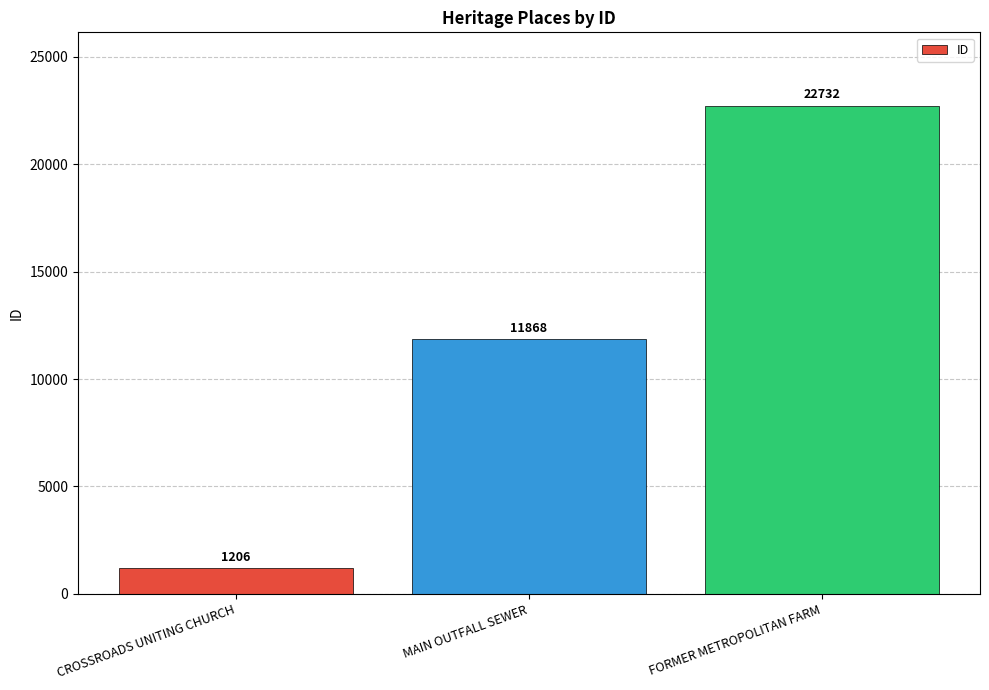

What value does the data have at CROSSROADS UNITING CHURCH, to the nearest 100?

1200